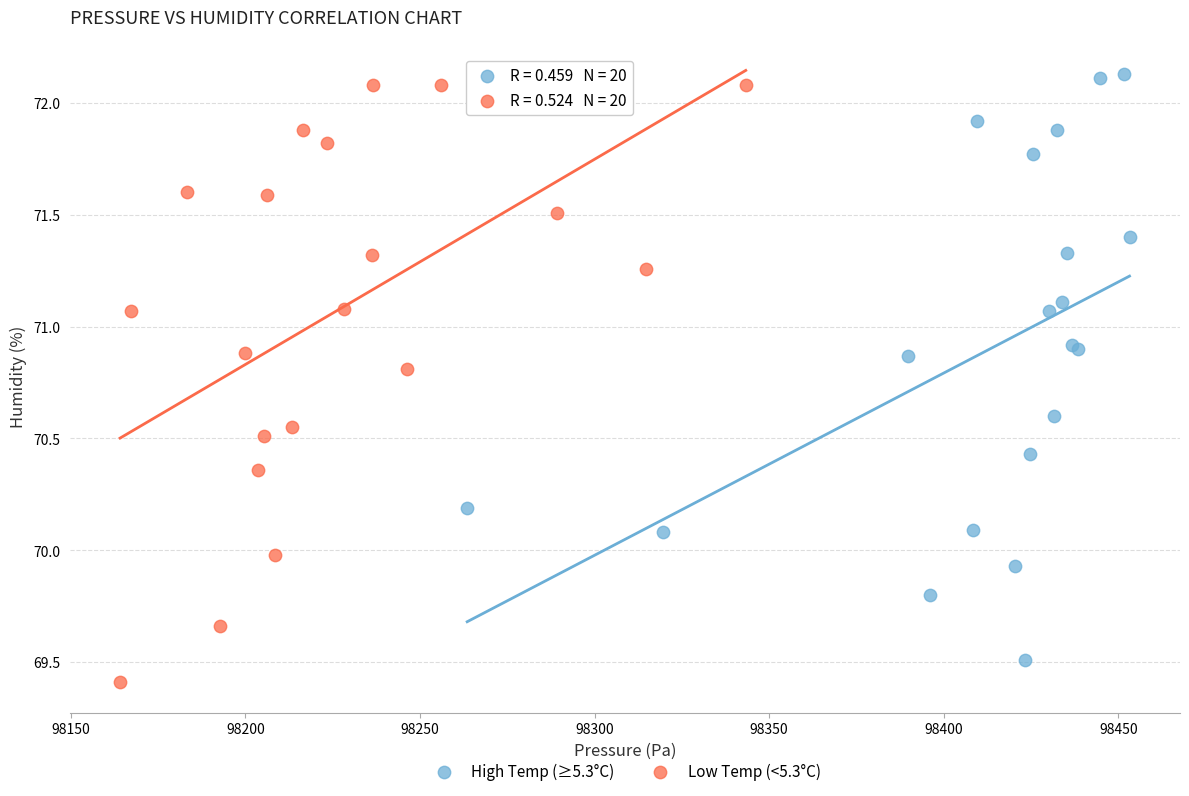

Which series reaches the maximum Y coordinate?

High Temp (≥5.3°C)